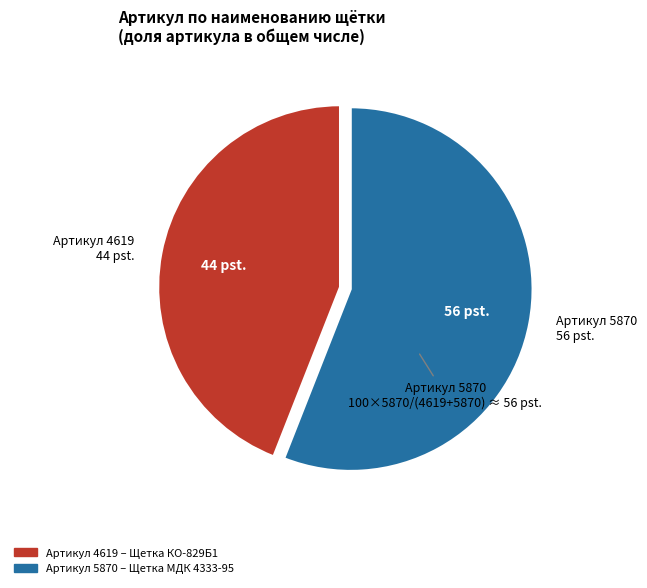

Does any single category account for the majority?

Yes